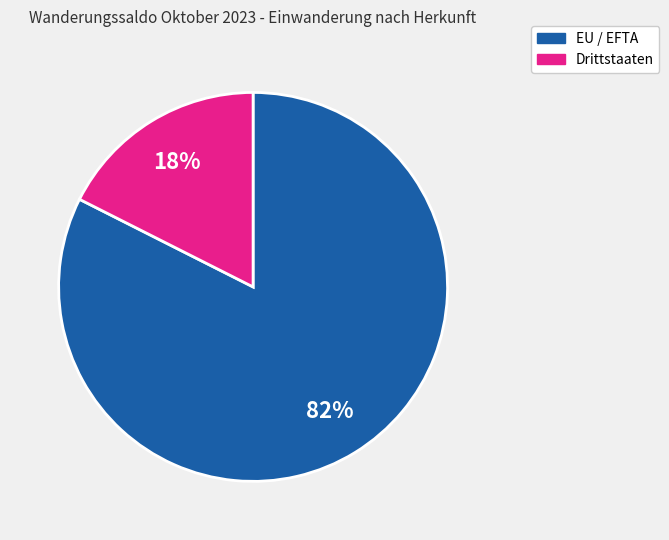

To the nearest percent, what is the average slice percentage?

50%